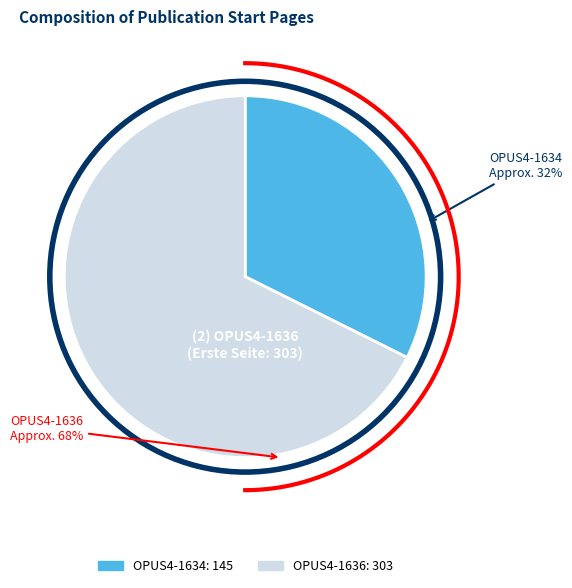

Count the number of slices in the pie.

2